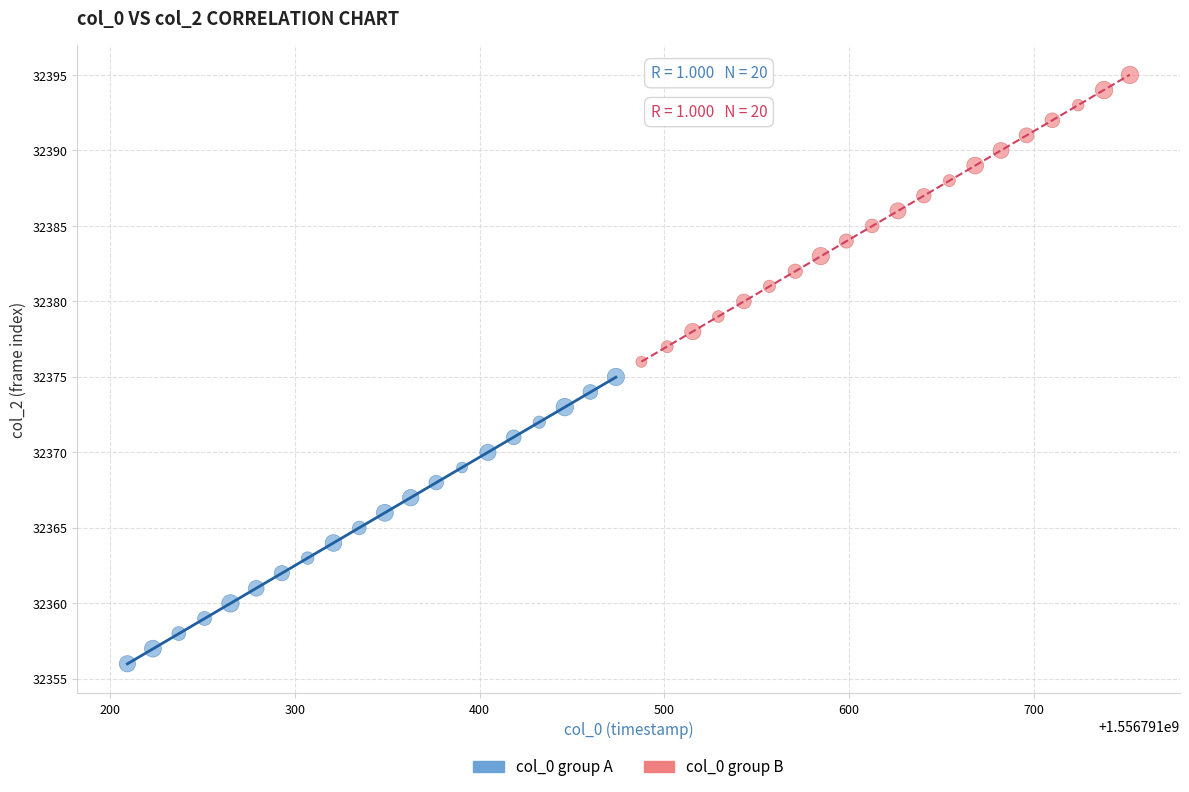

What are all the series names shown in the legend?

col_0 group A, col_0 group B